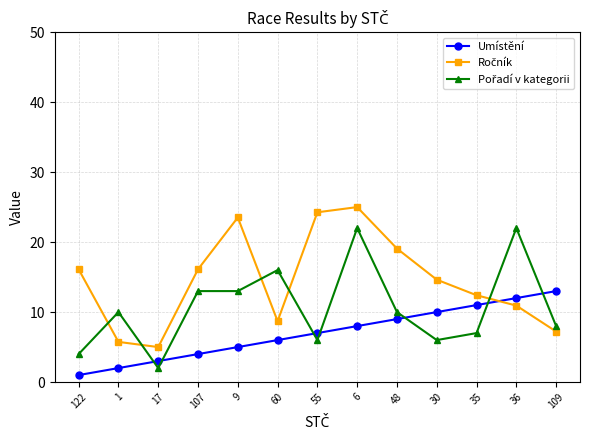

What is the approximate value of Umístění at 107?

4.0